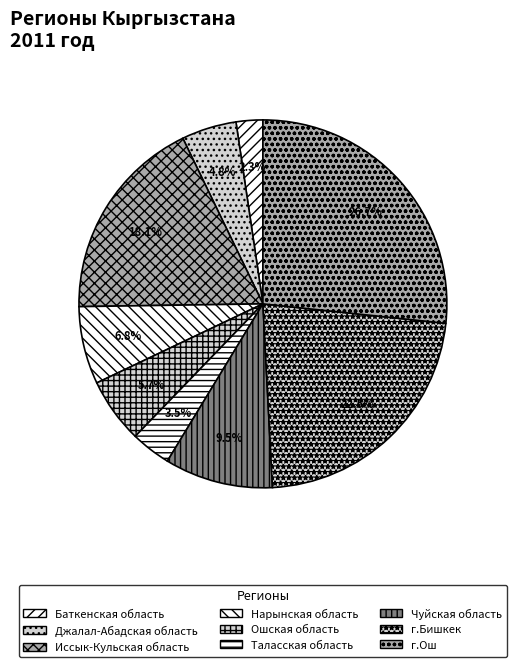

Is there any slice that represents more than half of the pie?

No